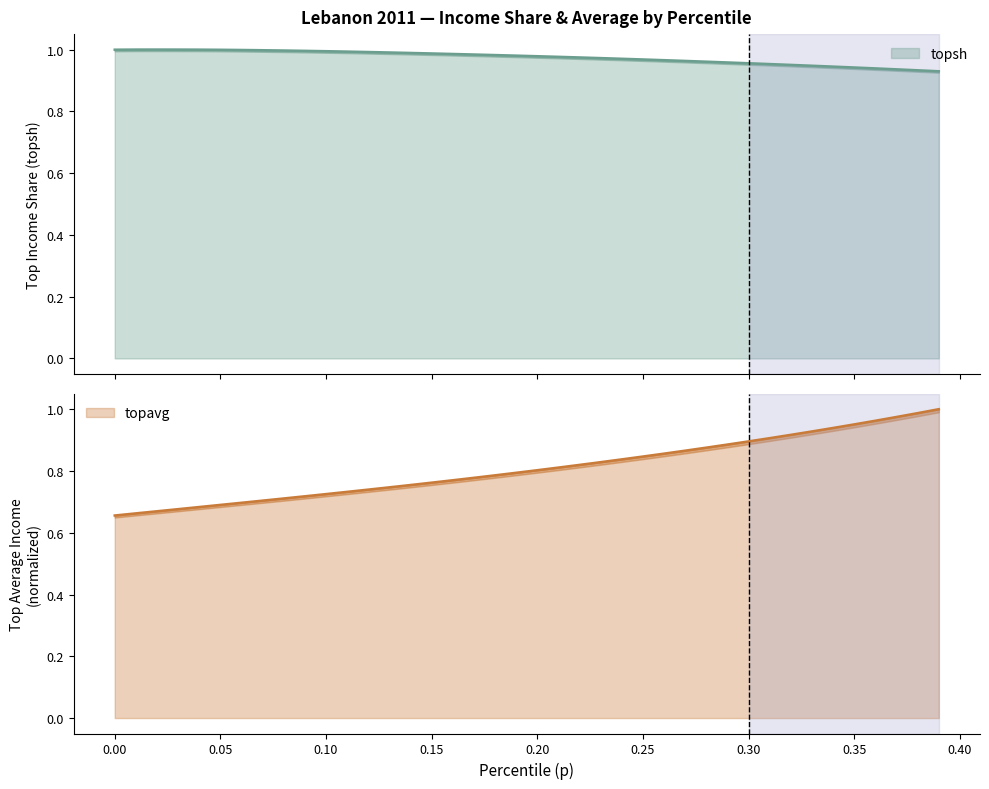

Is it true that topavg equals 0.7 at 0.13?

True